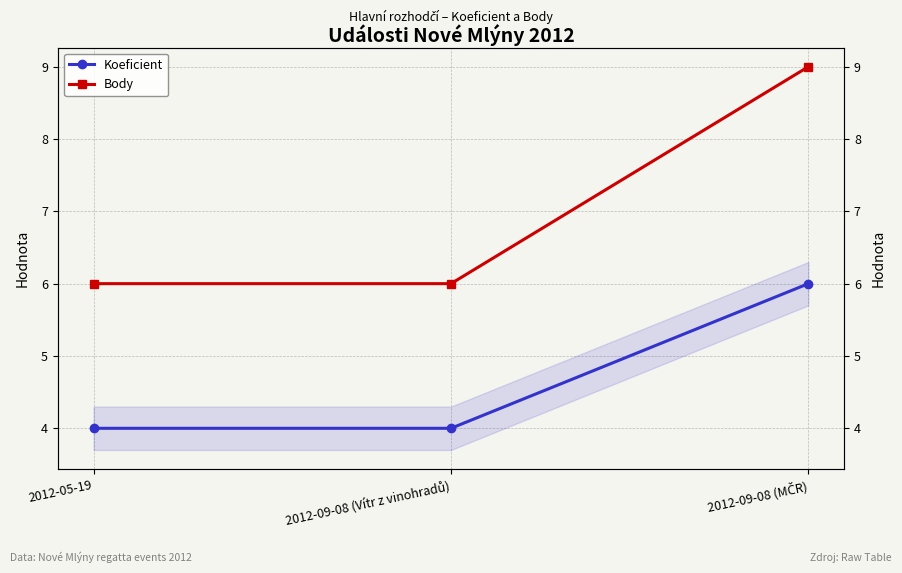

The Koeficient series shows 6 at 2012-09-08 (MČR). True or false?

True